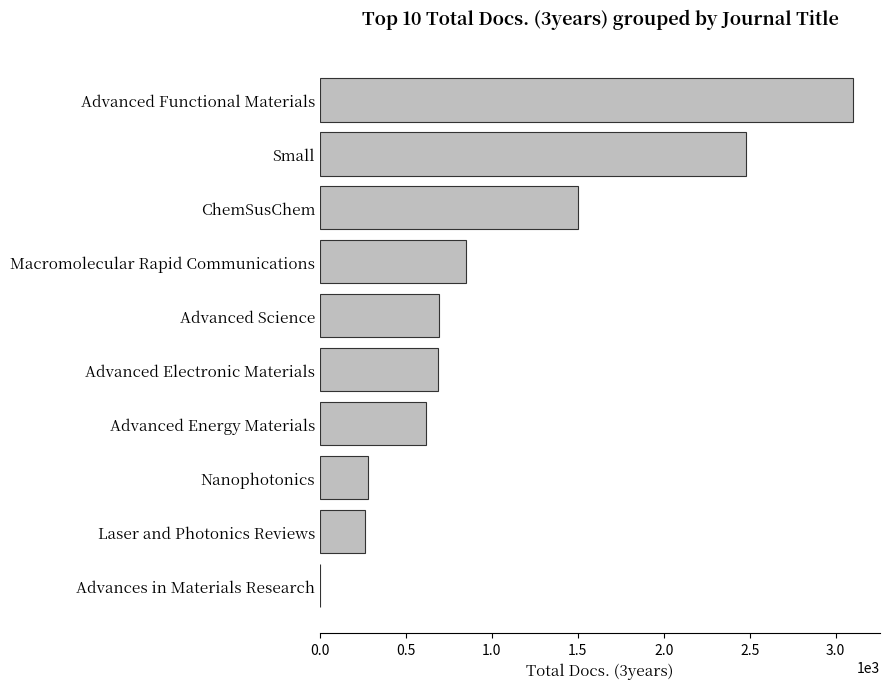

What is the maximum value shown in the chart?

3103